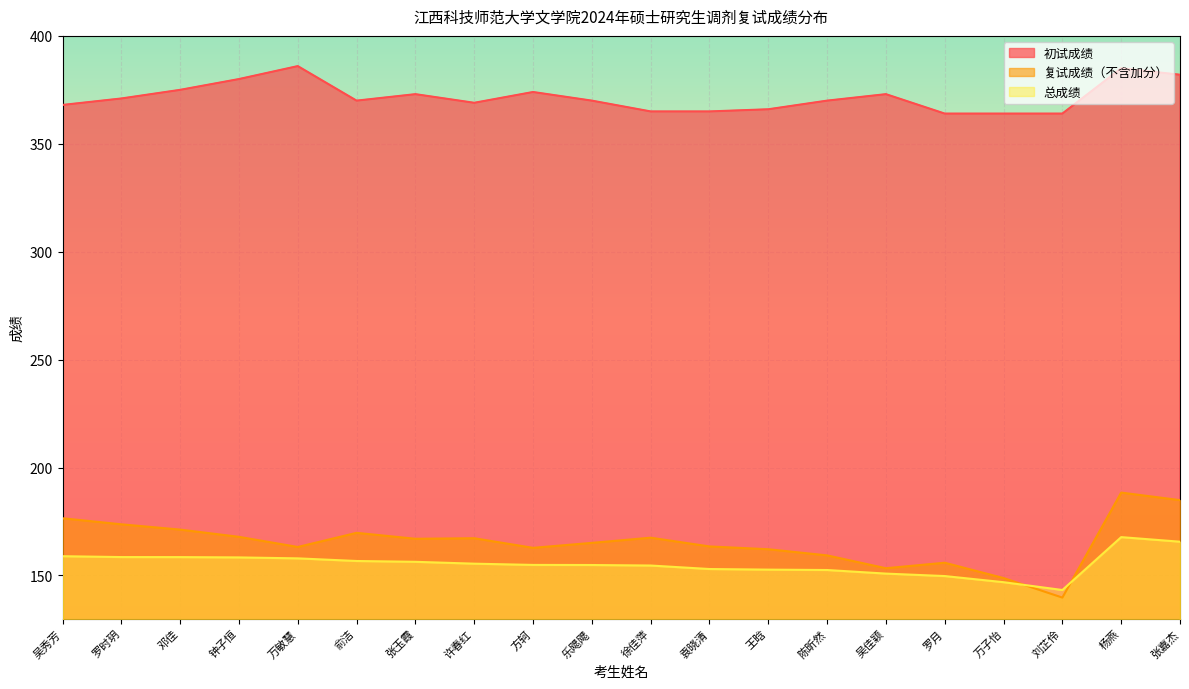

How many categories are shown in the chart?

20